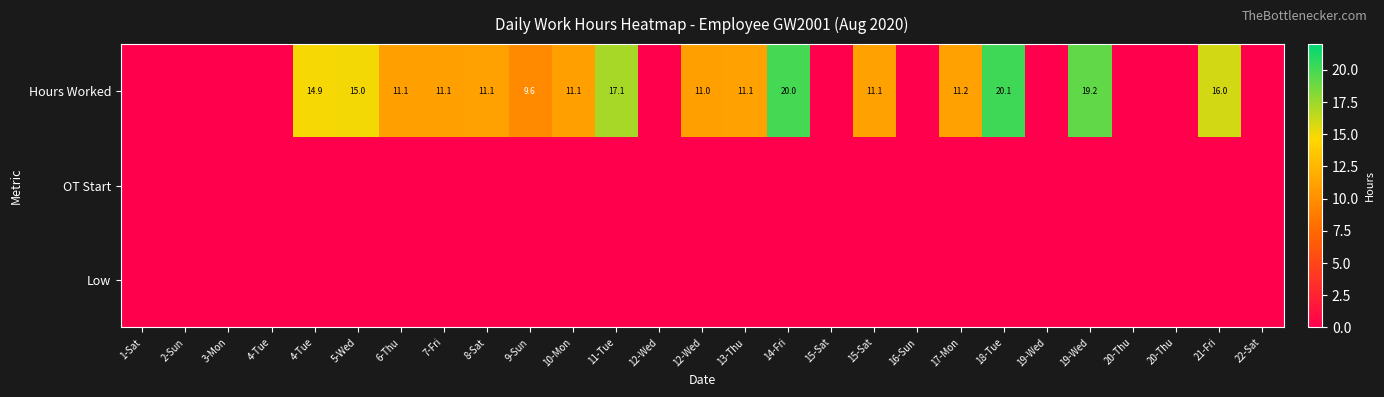

Is the value of Hours Worked at 19-Wed greater than the value of Low at 2-Sun?

No